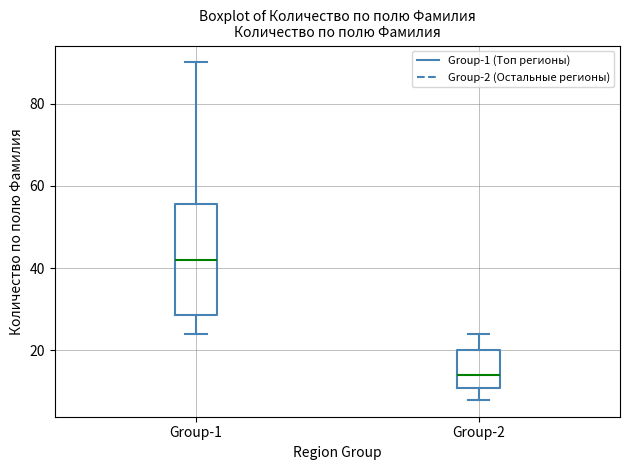

Where is the lower edge of the box for Group-2 on the y-axis? The values are not printed on the chart, so give them approximately, as read against the axis.

12